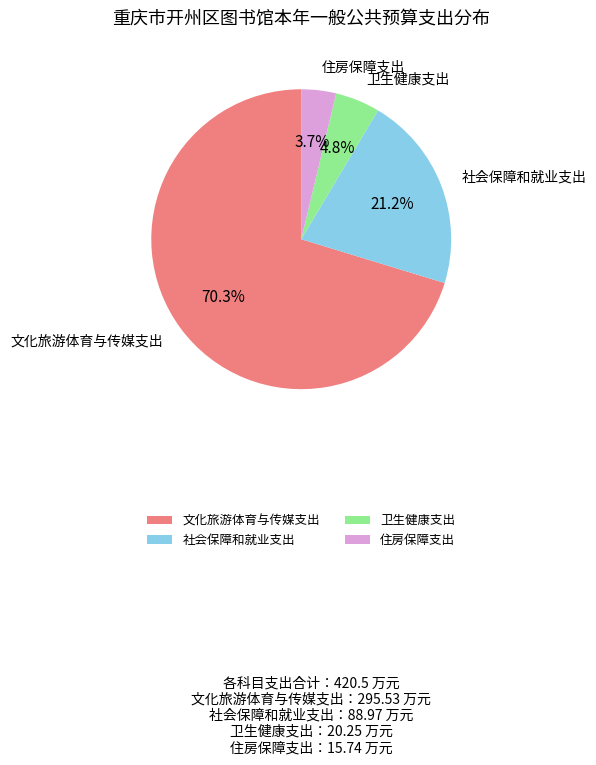

To the nearest percent, what is the difference between the largest and smallest slice percentages?

67%